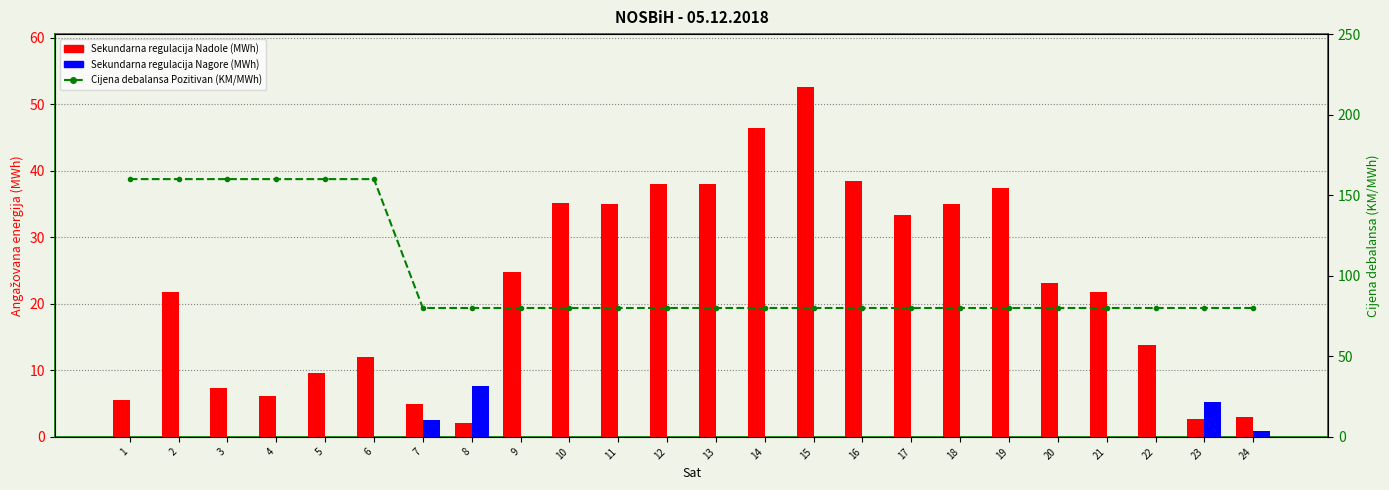

Count the number of data series in this chart.

3